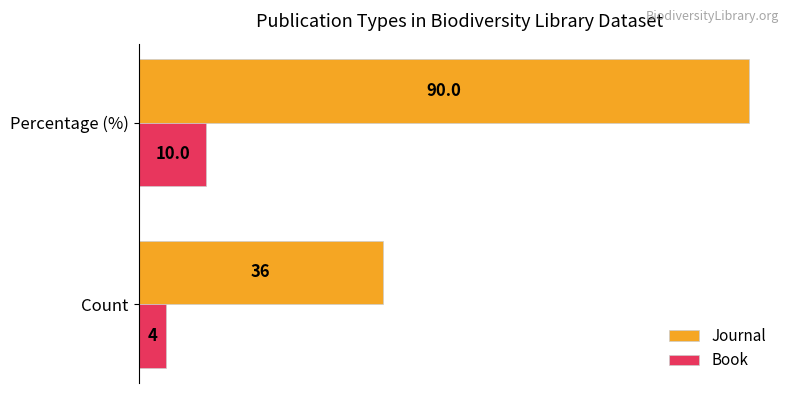

Which series has the largest total across all categories?

Journal